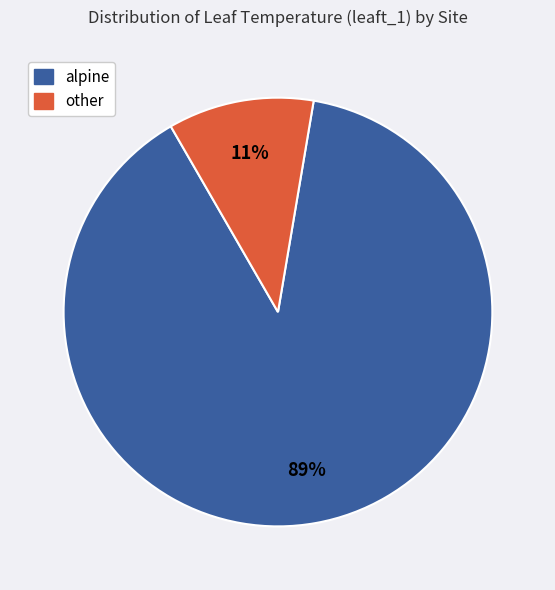

How many segments does this pie chart have?

2